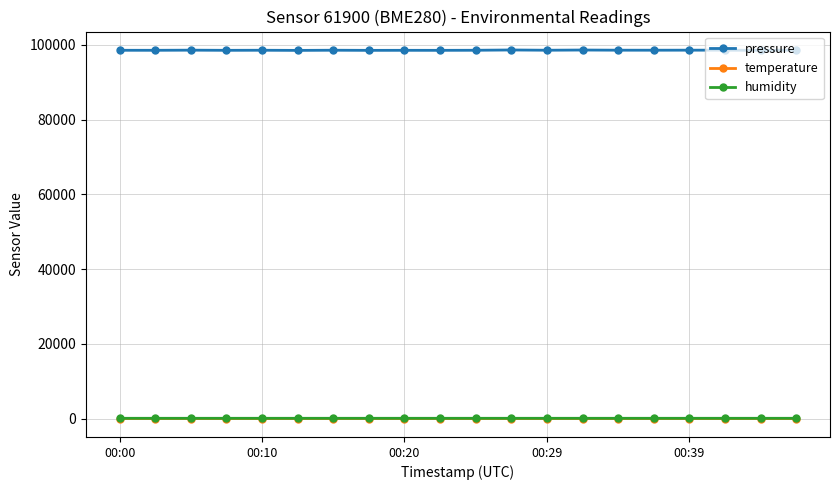

True or false: temperature and pressure intersect in this chart.

False